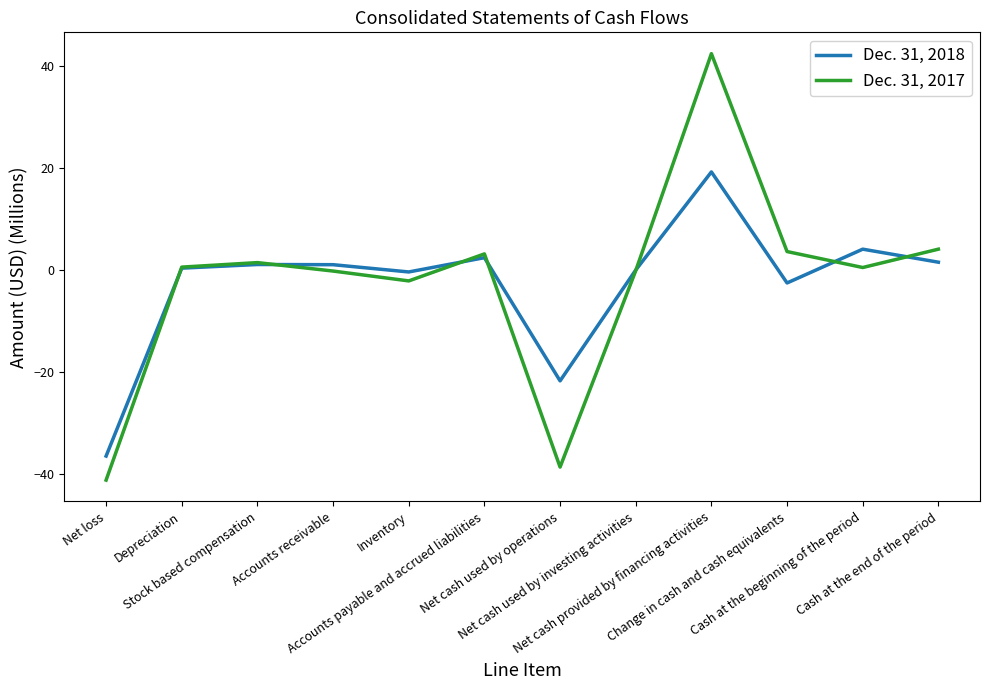

True or false: Dec. 31, 2017 has a value of 2.4 at Stock based compensation.

False